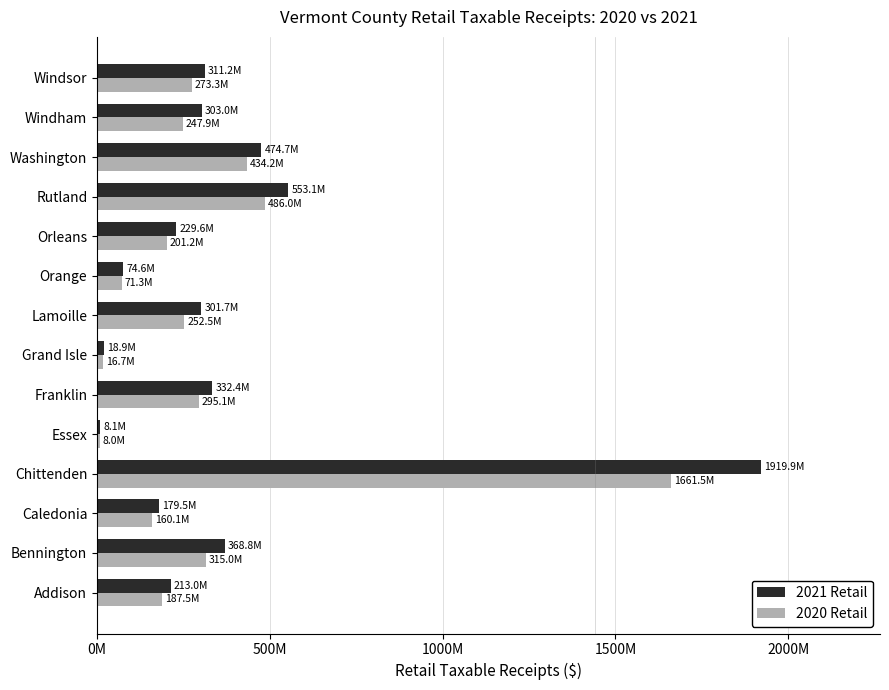

Rank the series by their average value, from highest to lowest.

2021 Retail, 2020 Retail